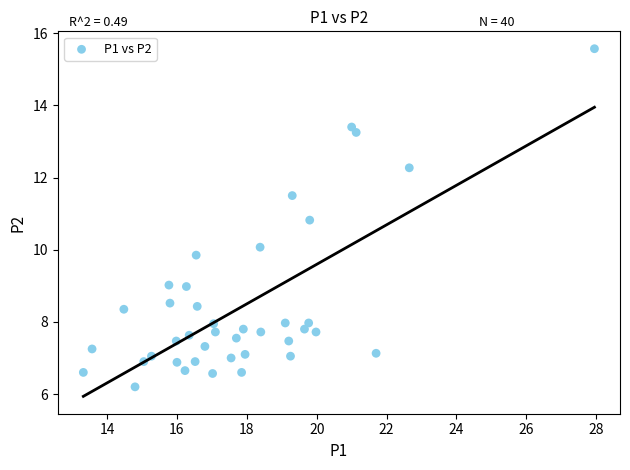

What is the range of X values (max minus min)?

14.6